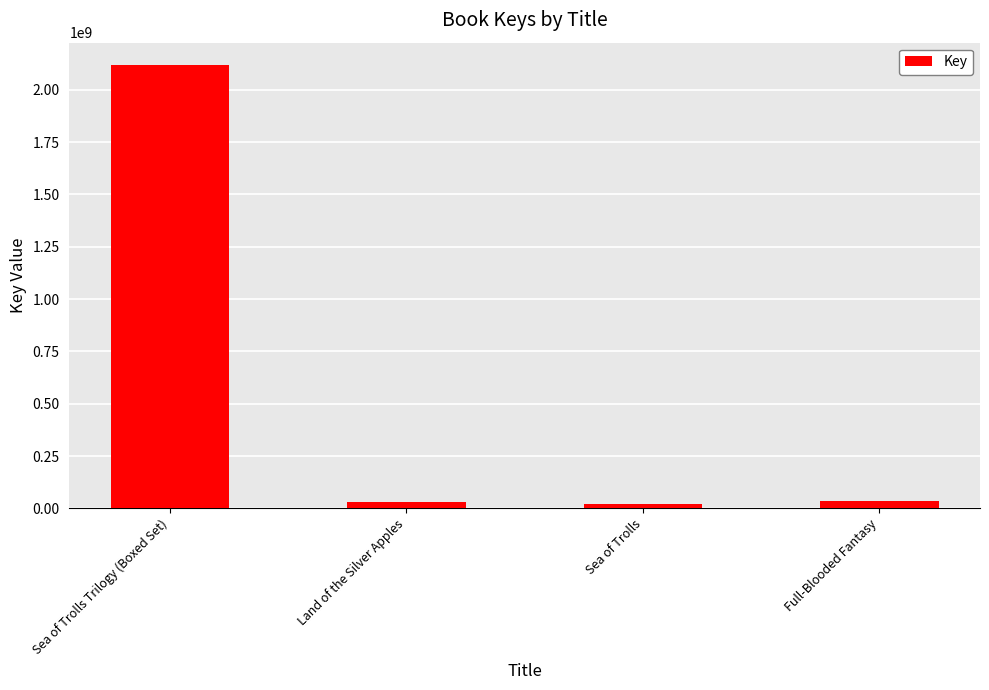

Which label corresponds to the largest value in the chart?

Sea of Trolls Trilogy (Boxed Set)